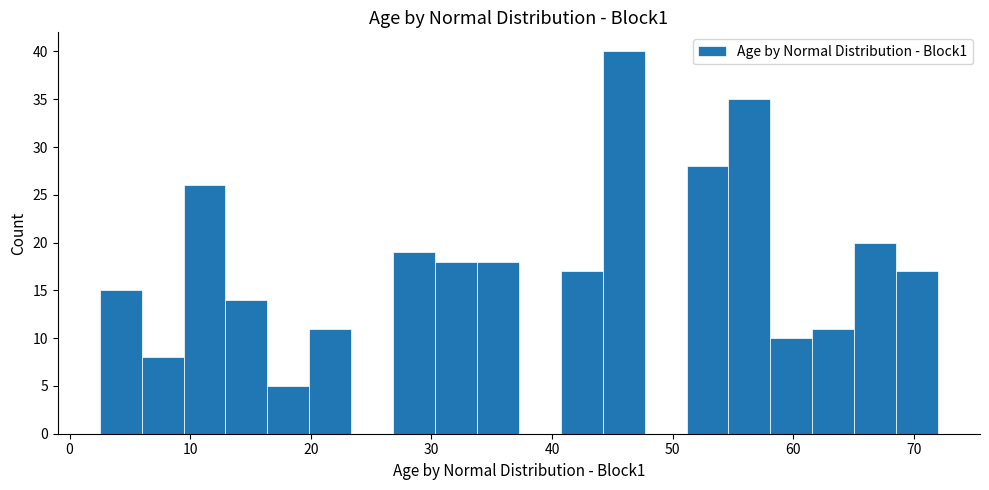

Around what value on the x-axis is the tallest bar? Give the approximate position of its centre, as read against the axis.

46